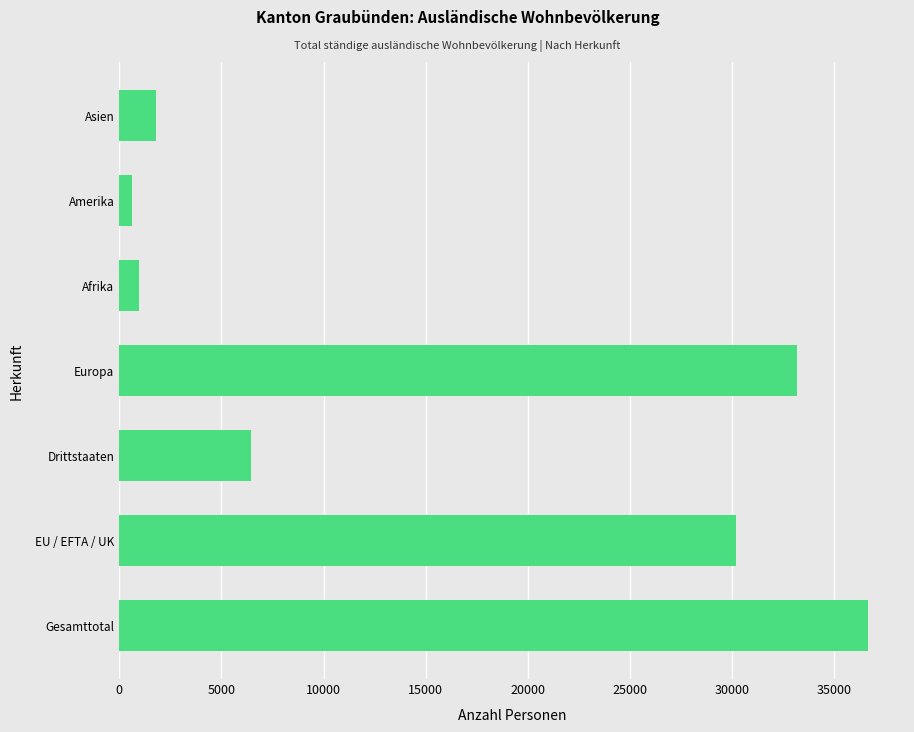

What is the difference between the values at Gesamttotal and EU / EFTA / UK?

6430